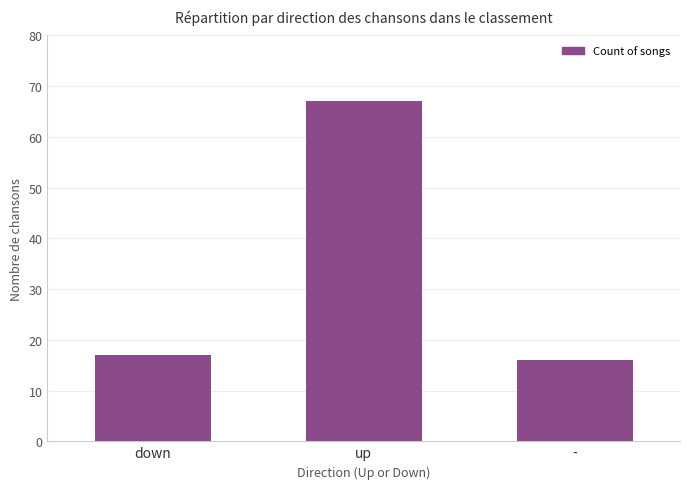

How many distinct data groups are displayed?

1